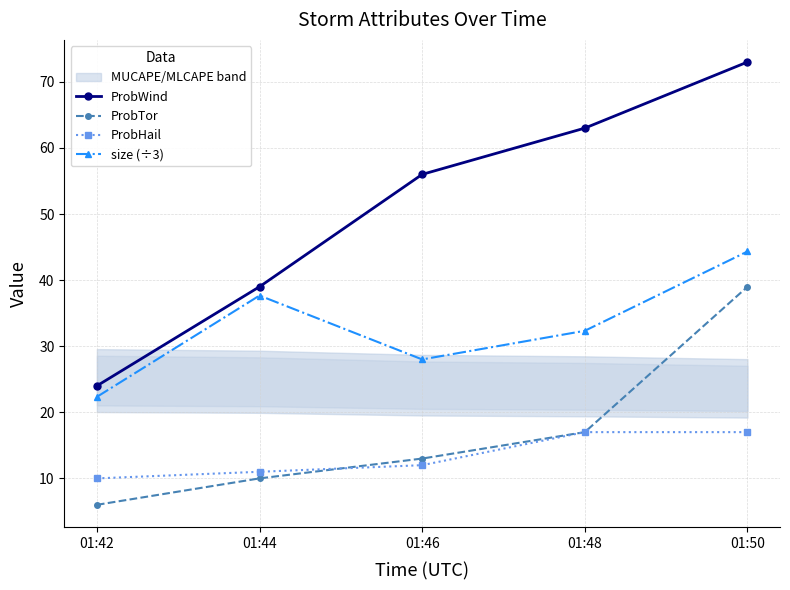

Is it true that size (÷3) equals 28.0 at 01:46?

True